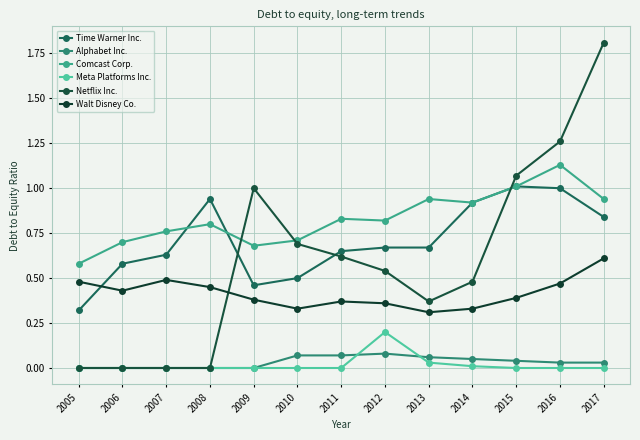

How many distinct data groups are displayed?

6